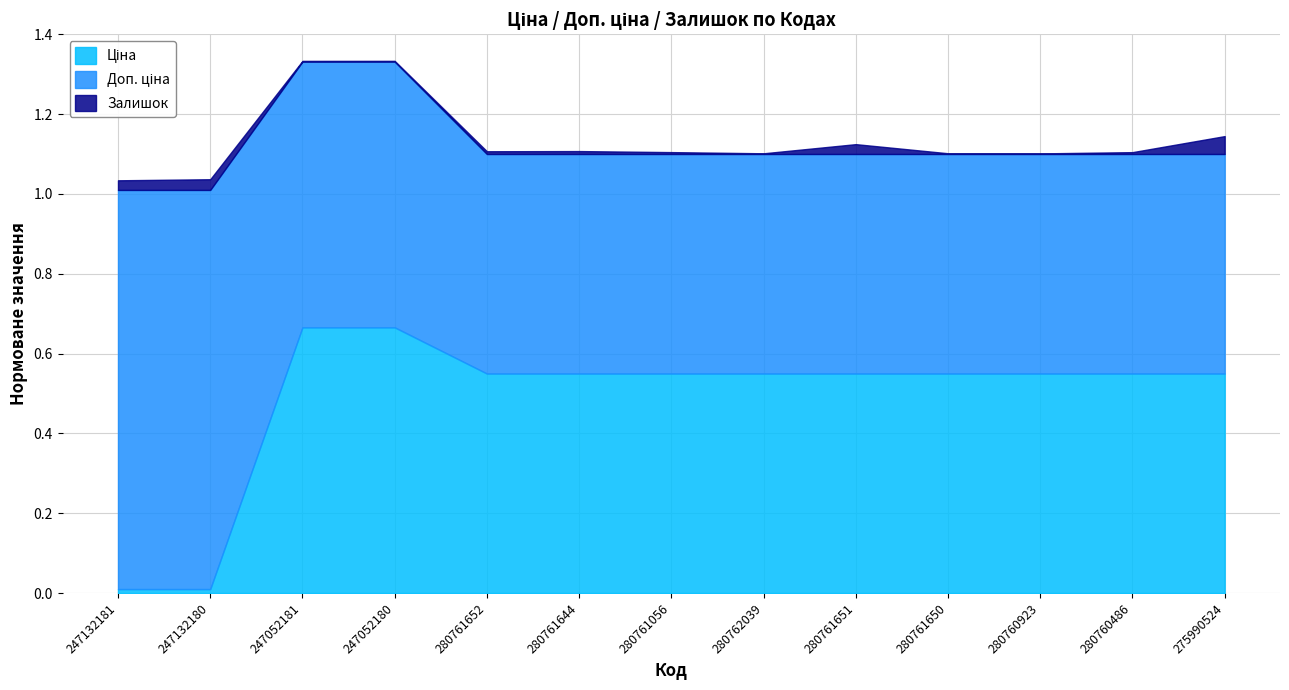

Where does the Залишок series first go above 53?

247132181